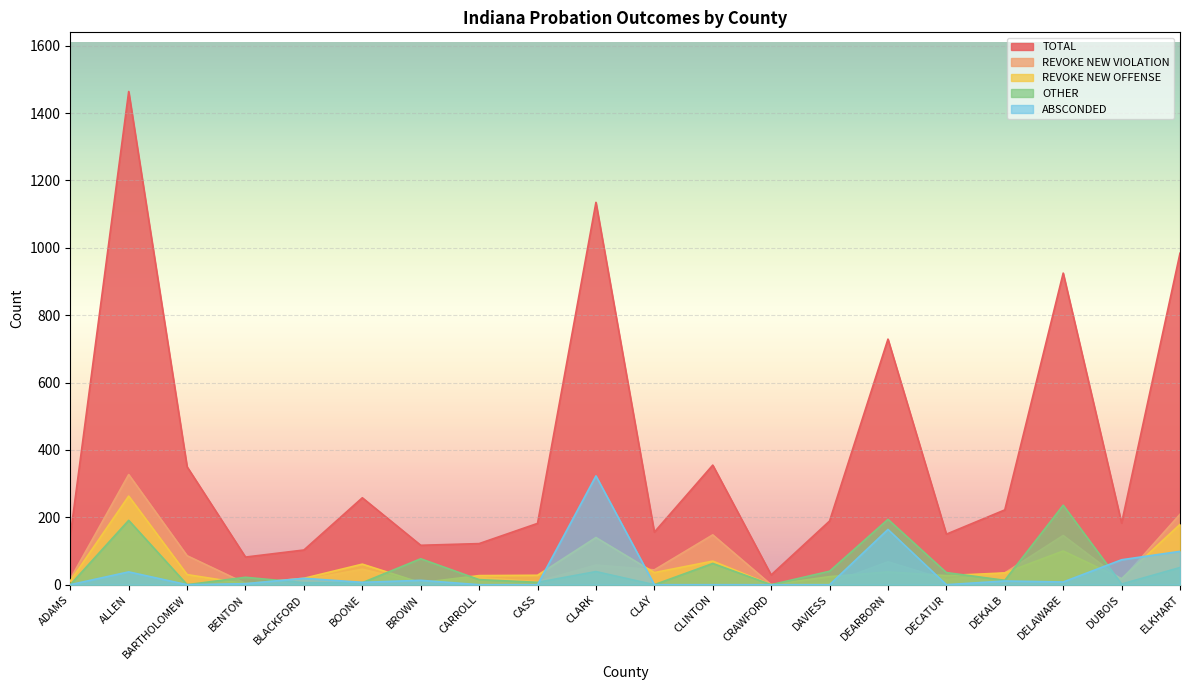

In REVOKE NEW VIOLATION, how many points are lower than both neighbors (excluding endpoints)?

7